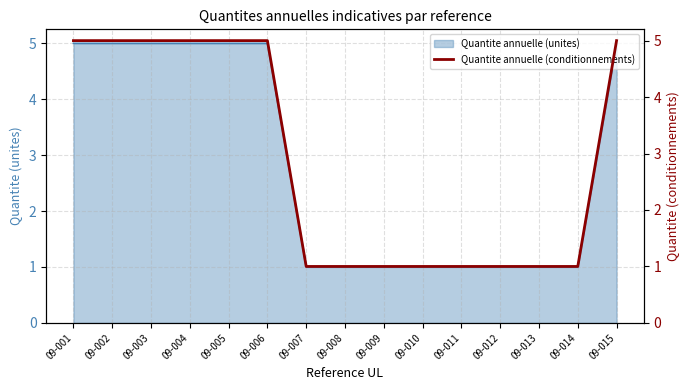

Is it true that the value at 09-013 is 1?

False